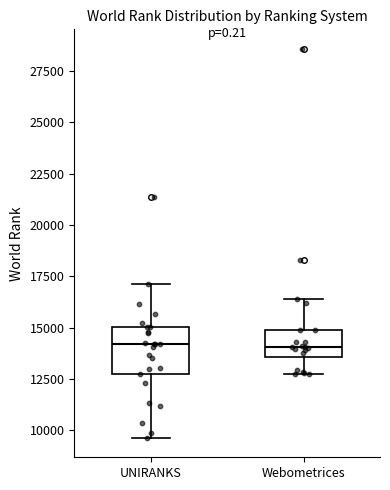

Where is the lower edge of the box for Webometrices on the y-axis? The values are not printed on the chart, so give them approximately, as read against the axis.

13500